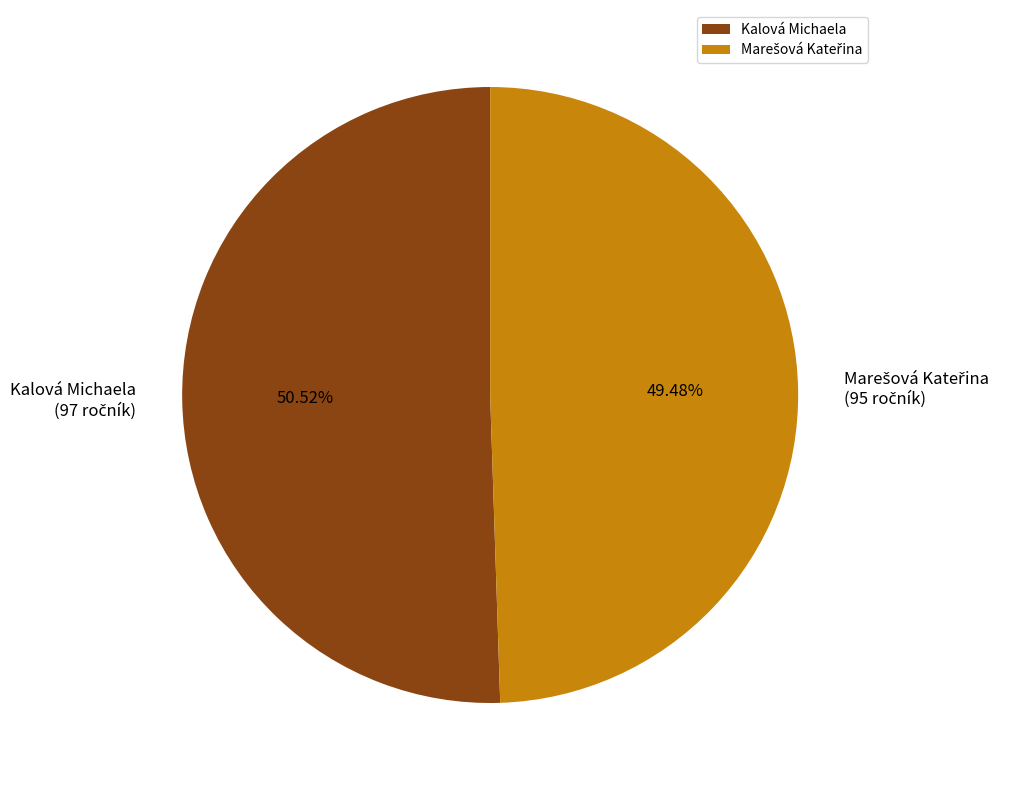

Which slice is the largest?

Kalová Michaela